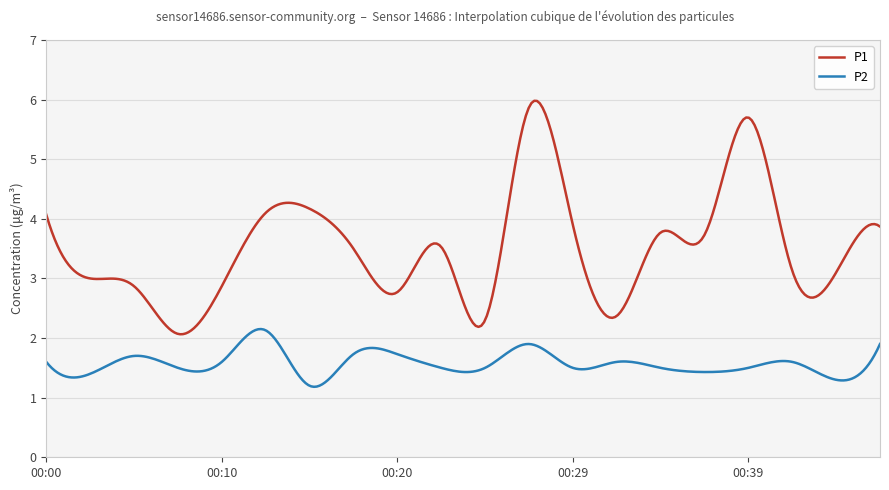

What is the greatest value displayed?

6.0